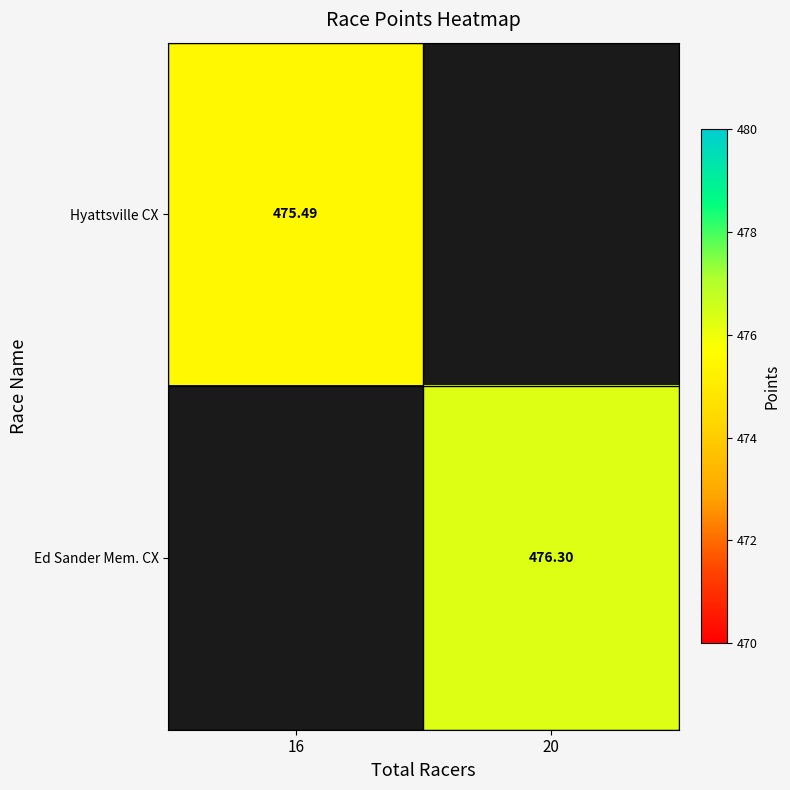

At how many categories does at least one series exceed 475?

2